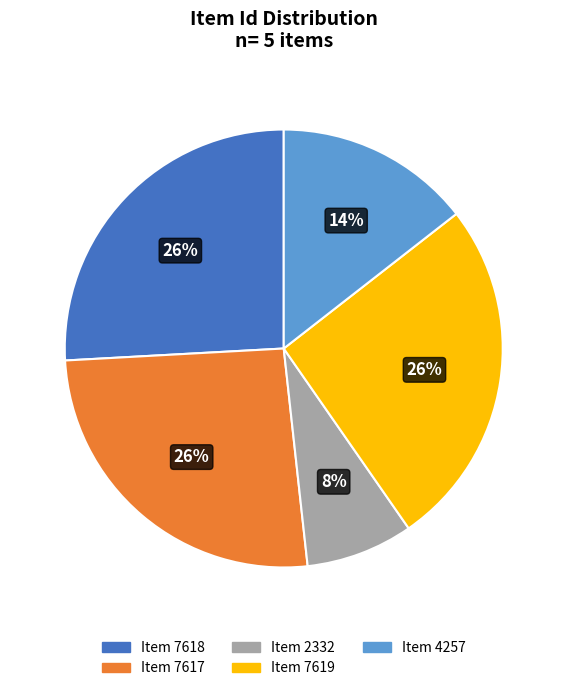

How many slices are in this pie chart?

5